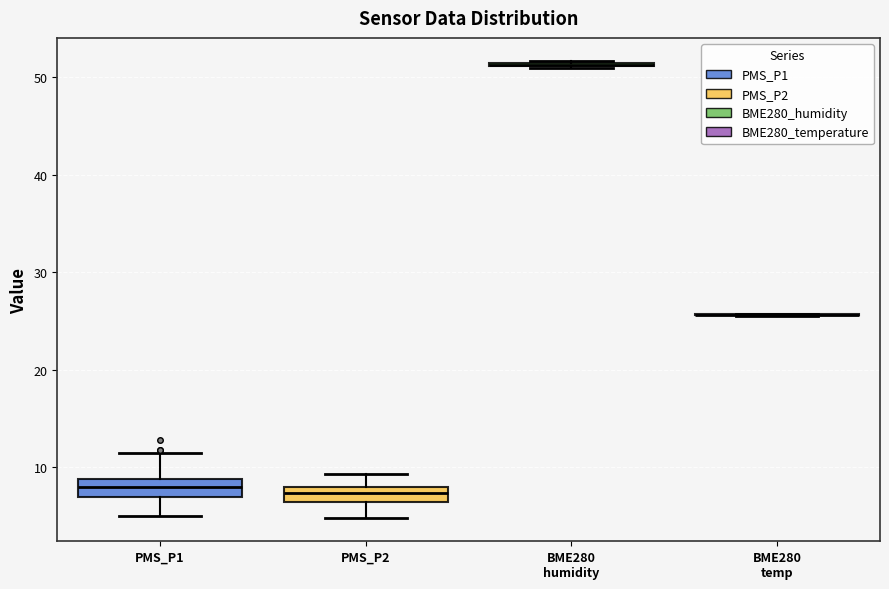

Where is the lower edge of the box for PMS_P2 on the y-axis? The values are not printed on the chart, so give them approximately, as read against the axis.

6